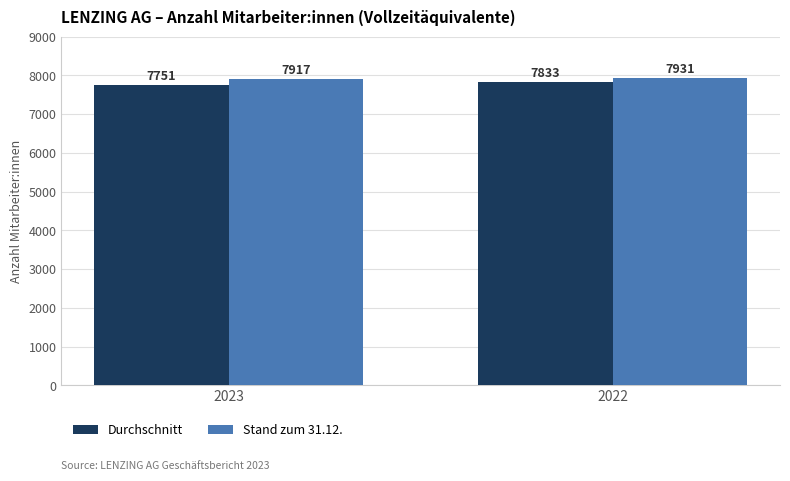

Count the Stand zum 31.12. values in the range 7917 to 7931.

2